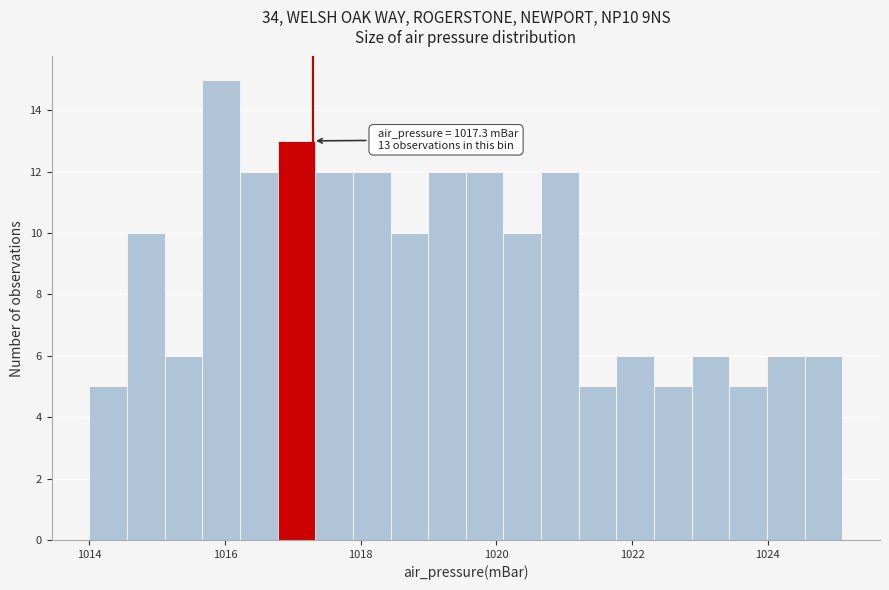

Around what value on the x-axis is the tallest bar? Give the approximate position of its centre, as read against the axis.

1016.0